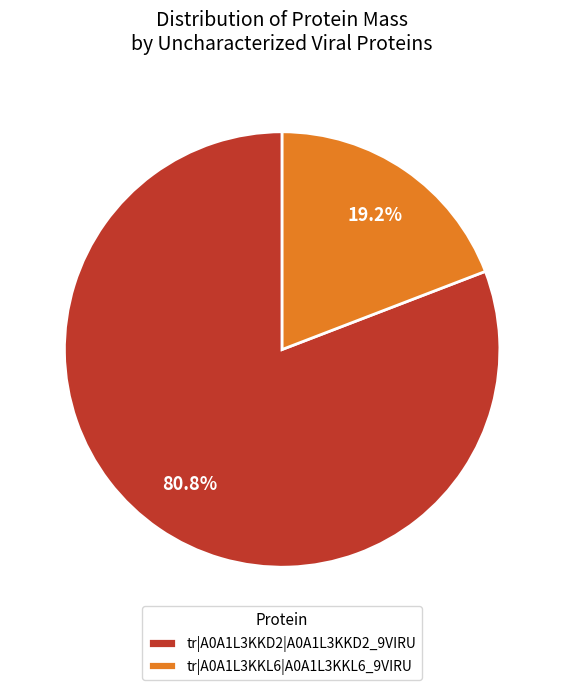

What is the majority slice?

tr|A0A1L3KKD2|A0A1L3KKD2_9VIRU